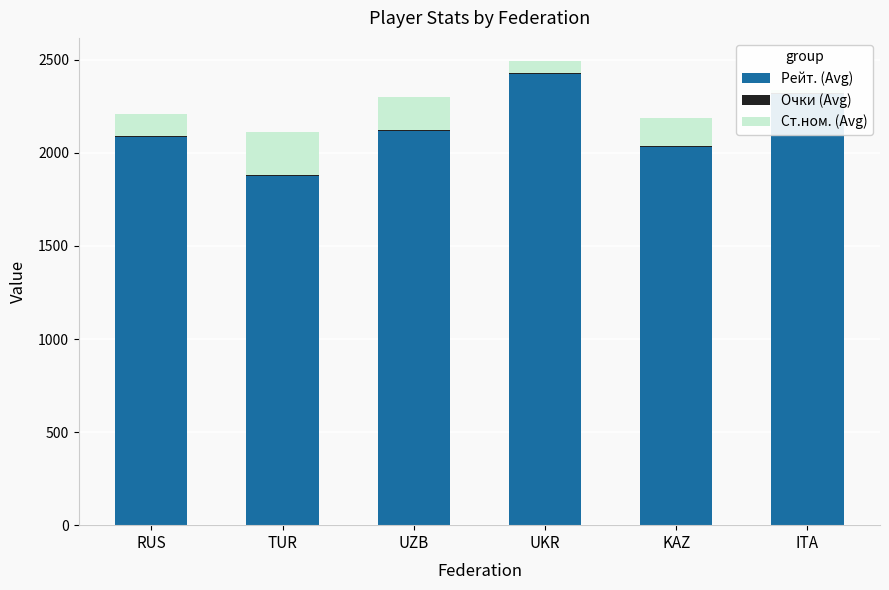

Does the chart contain any negative values?

No